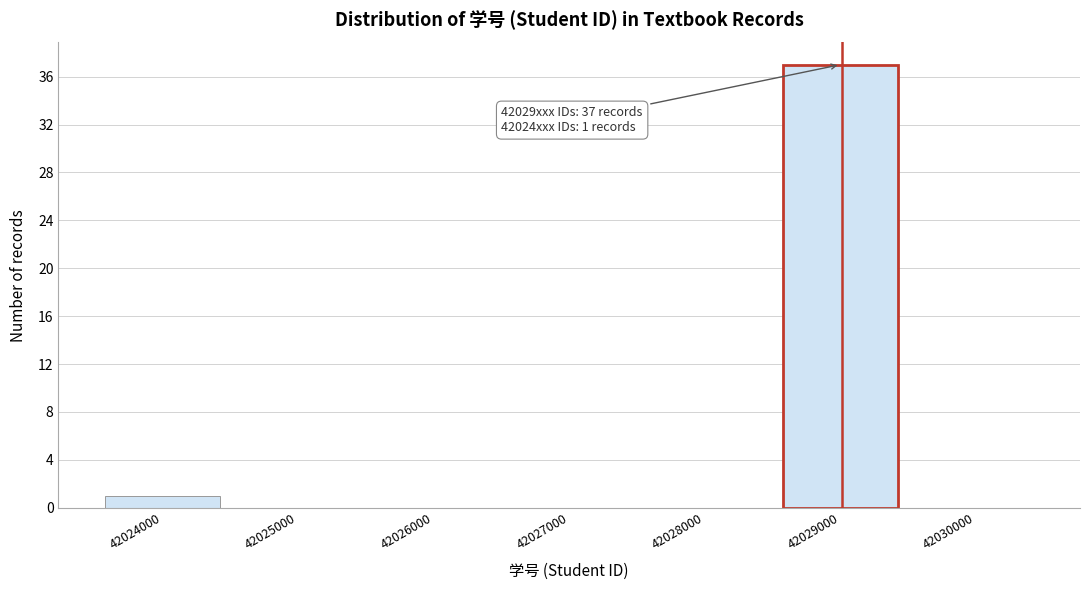

Over which range of the x-axis is the bar tallest?

42028500 to 42029500